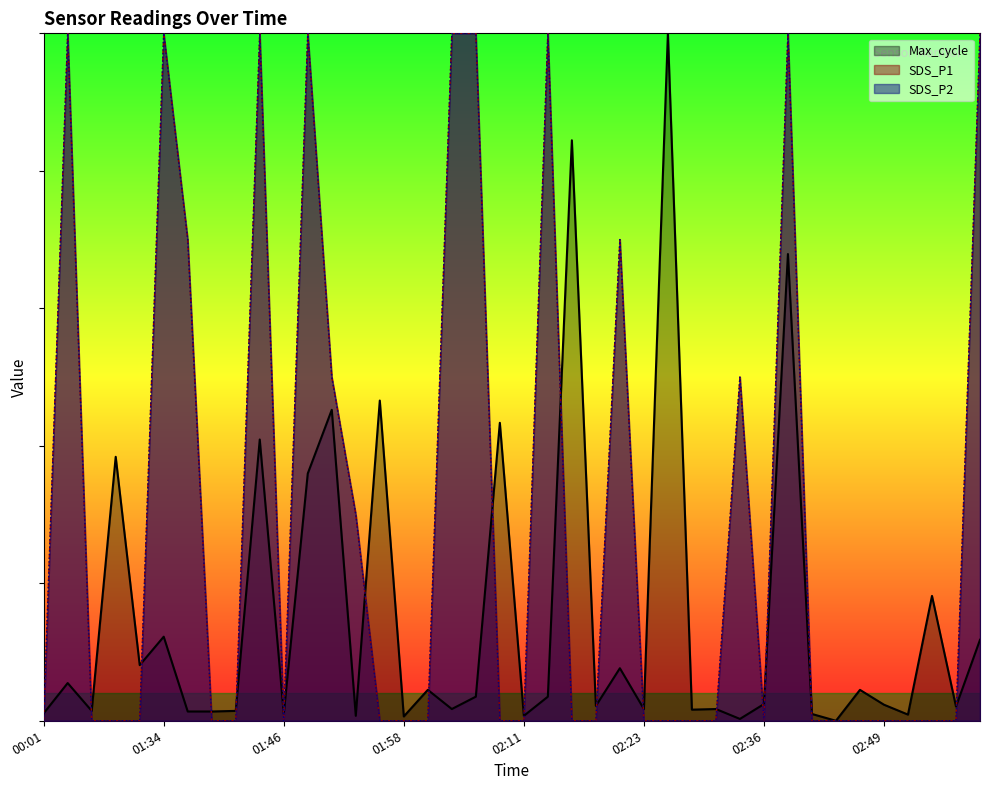

At which category does the chart reach its minimum across all series?

00:01